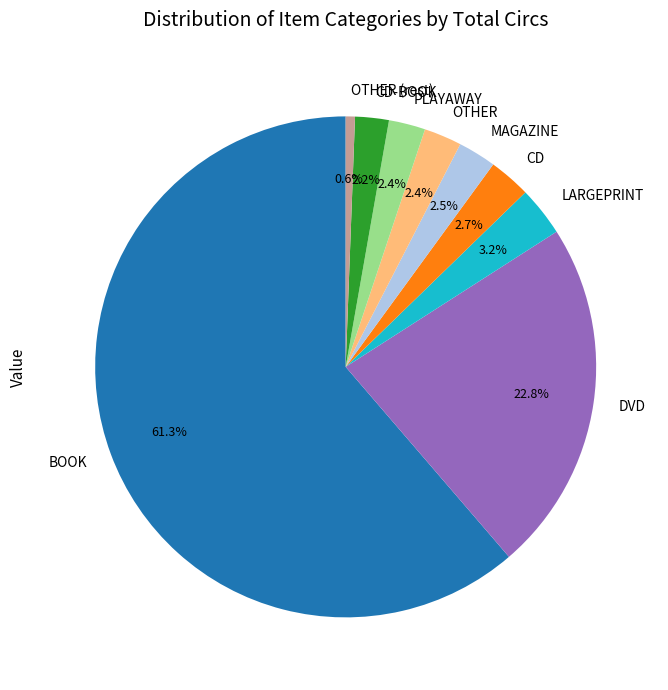

Which category has the smallest portion of the pie?

OTHER (rest)